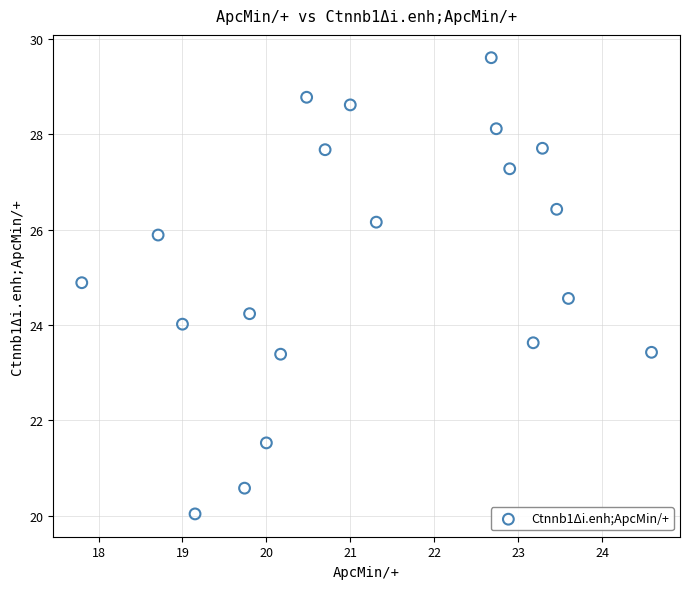

What is the range of Y values (max minus min)?

9.6